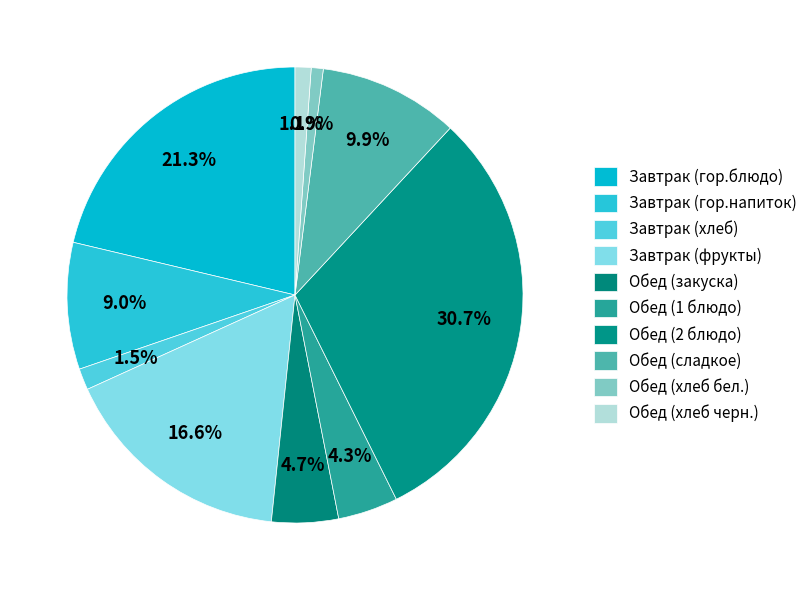

To the nearest percent, what percentage of the pie is Обед (2 блюдо)?

31%